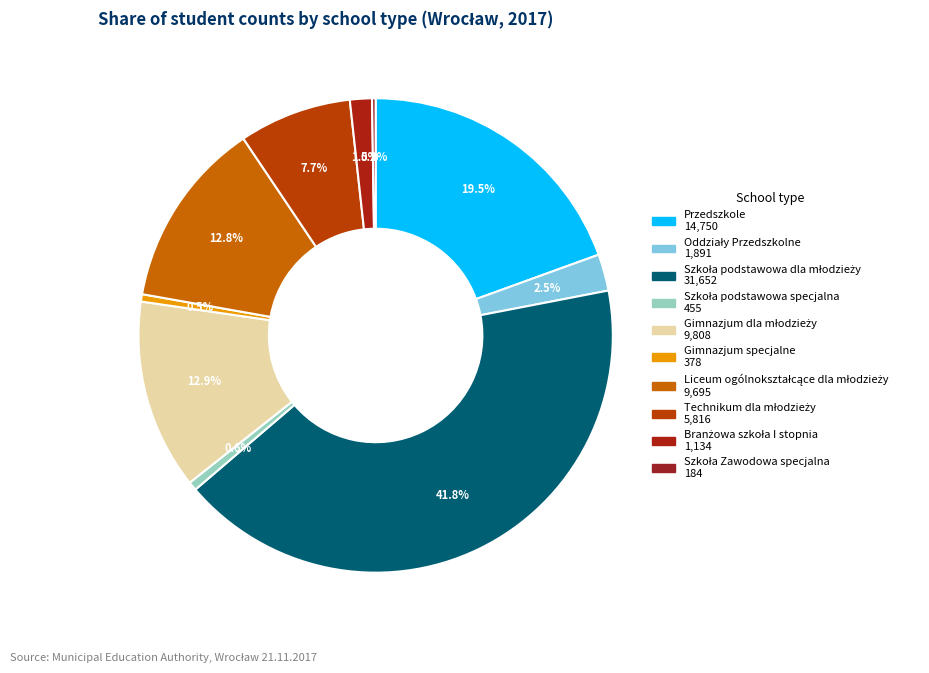

Count the number of slices in the pie.

10